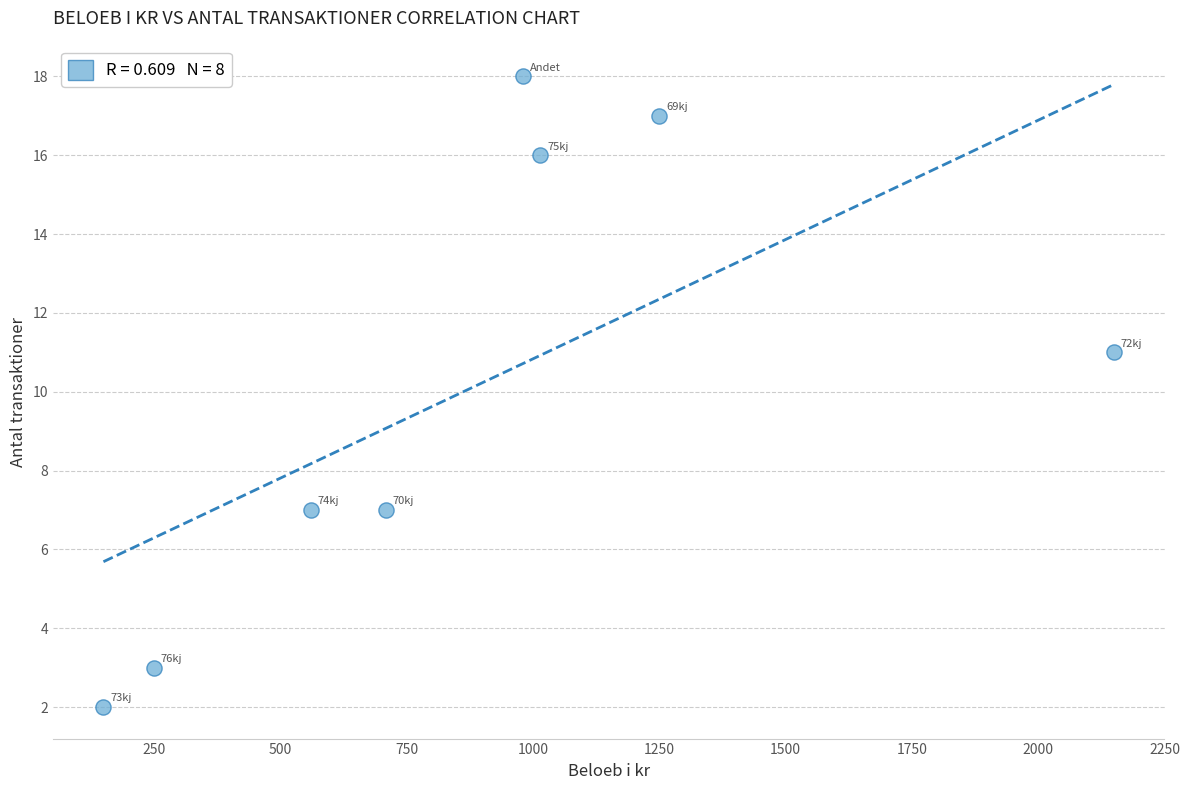

What is the average Y value?

10